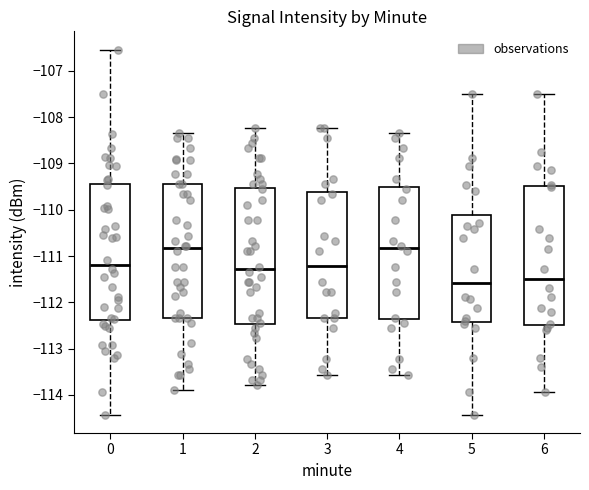

Where is the upper edge of the box at x = 3 on the y-axis? The values are not printed on the chart, so give them approximately, as read against the axis.

-109.6